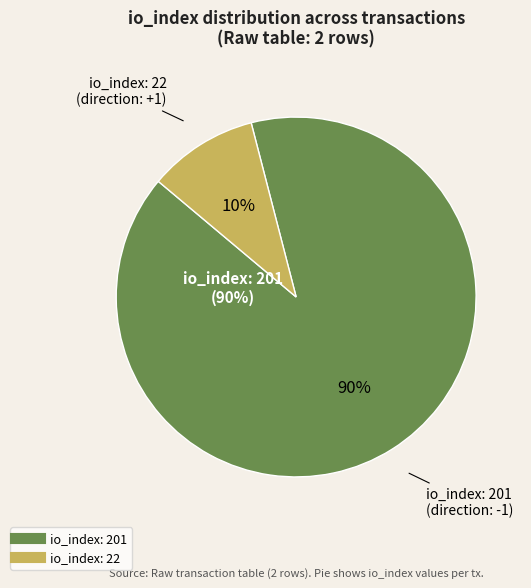

How many segments does this pie chart have?

2